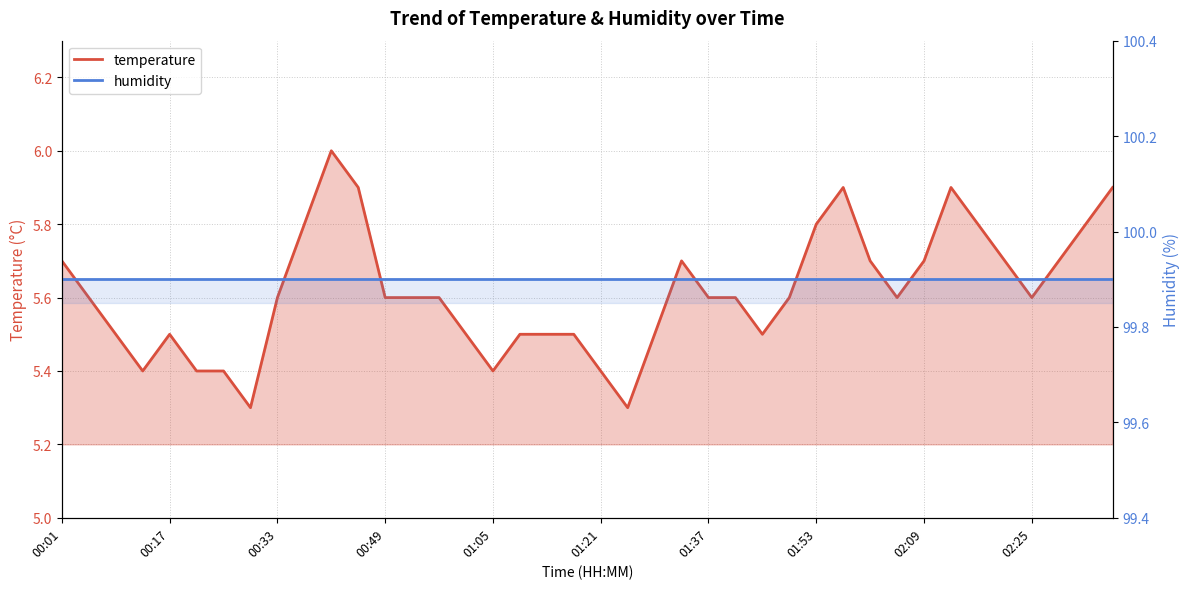

What is the sum of all humidity values?

3996.0